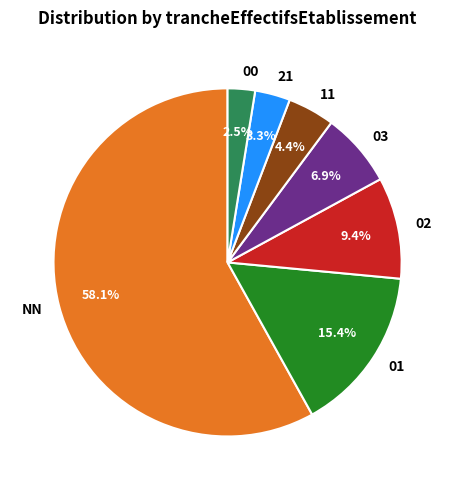

The 11 slice represents 4% of the pie. True or false?

True